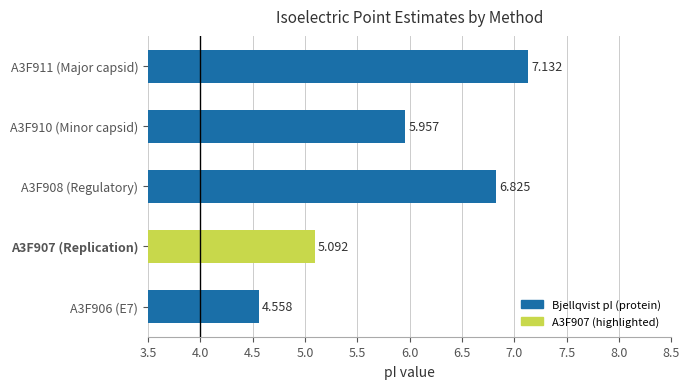

Rank the categories by value from lowest to highest.

A3F906 (E7), A3F907 (Replication), A3F910 (Minor capsid), A3F908 (Regulatory), A3F911 (Major capsid)